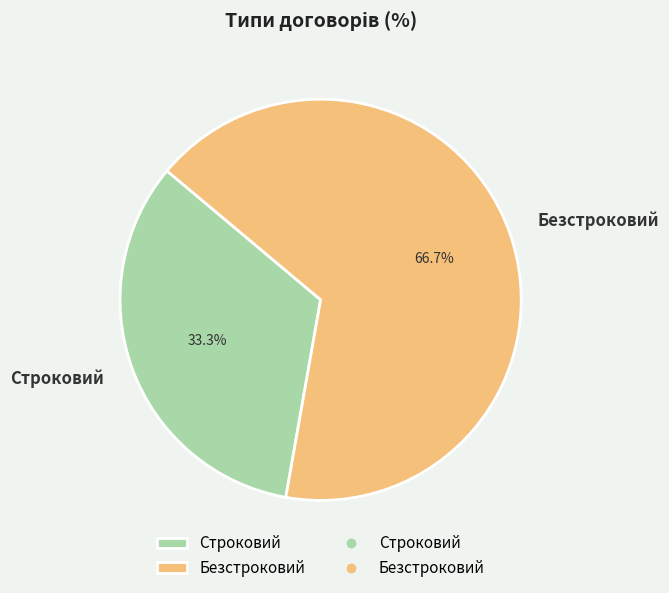

Count the number of slices in the pie.

2